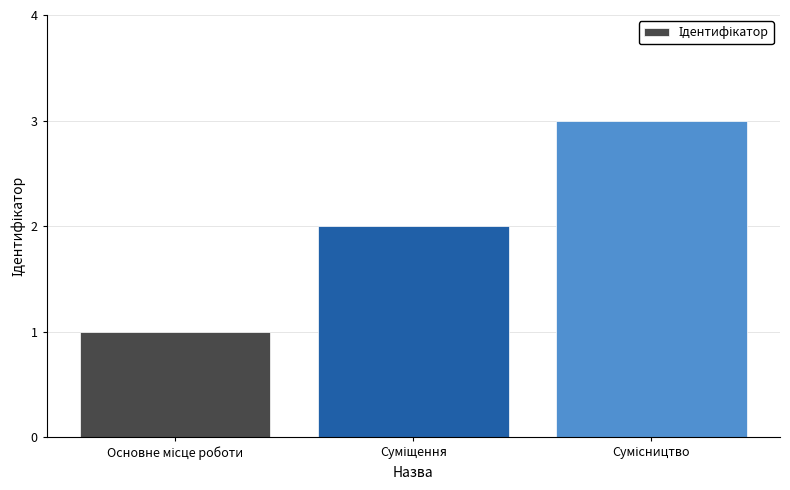

What is the minimum value shown in the chart?

1